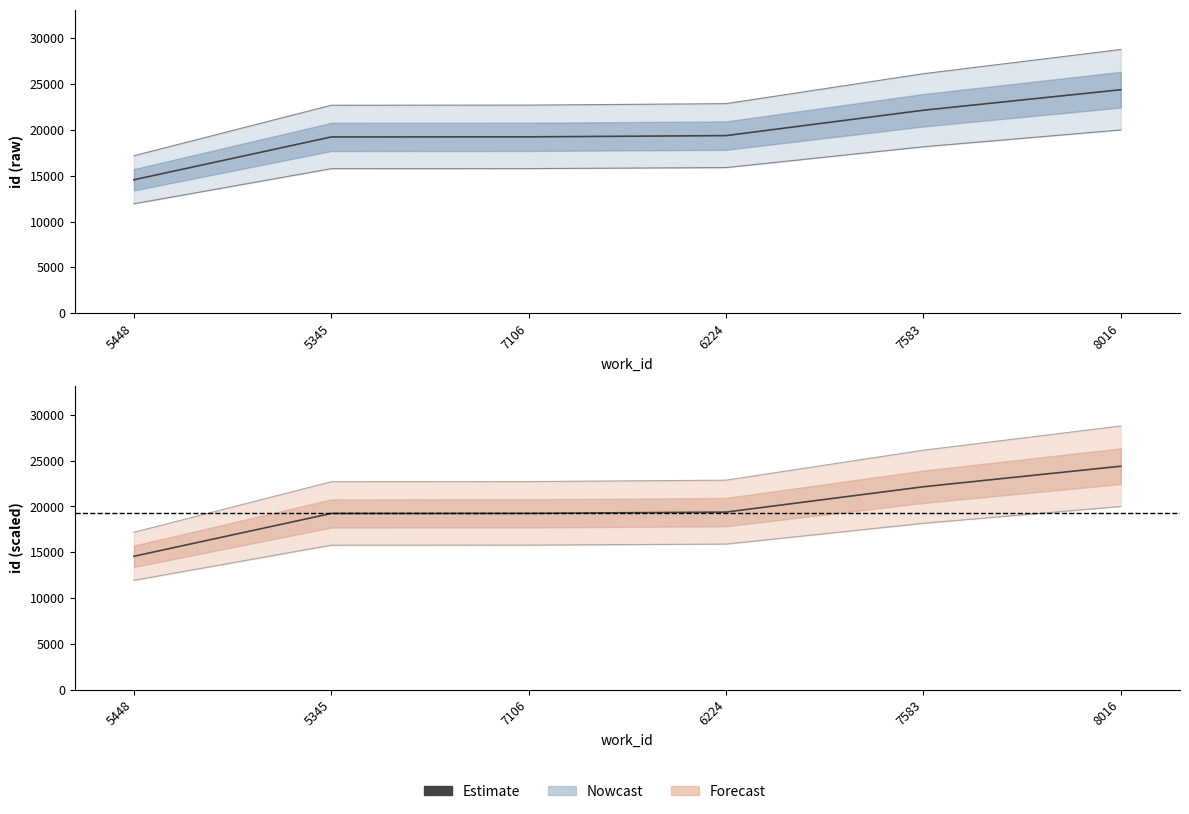

What position from the right is 8016?

1